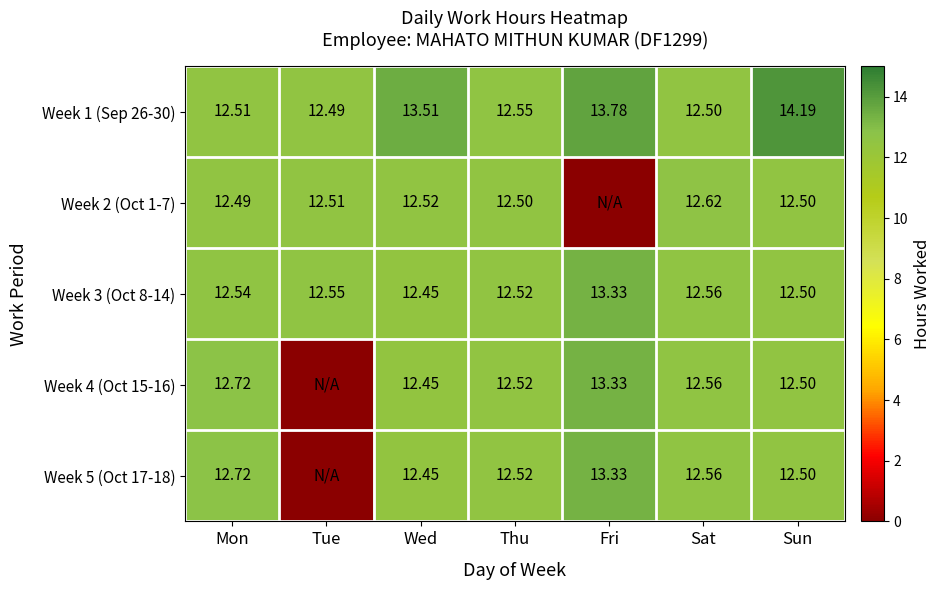

List the labels in order of Week 1 (Sep 26-30) value, smallest first.

Tue, Sat, Mon, Thu, Wed, Fri, Sun